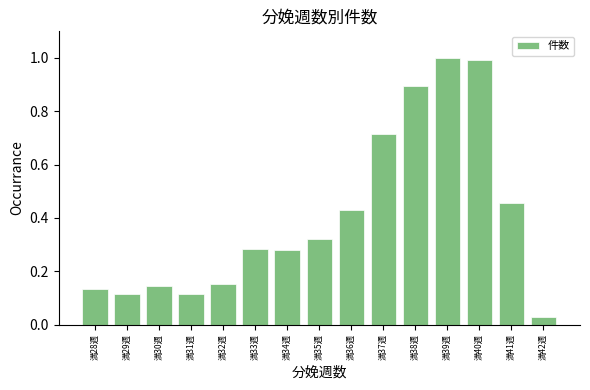

Is it true that the value at 満28週 is 0.2?

False